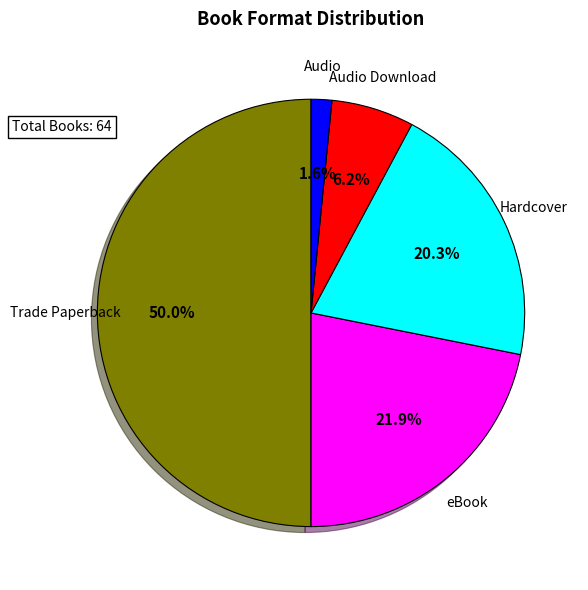

Rank the categories by value from lowest to highest.

Audio, Audio Download, Hardcover, eBook, Trade Paperback